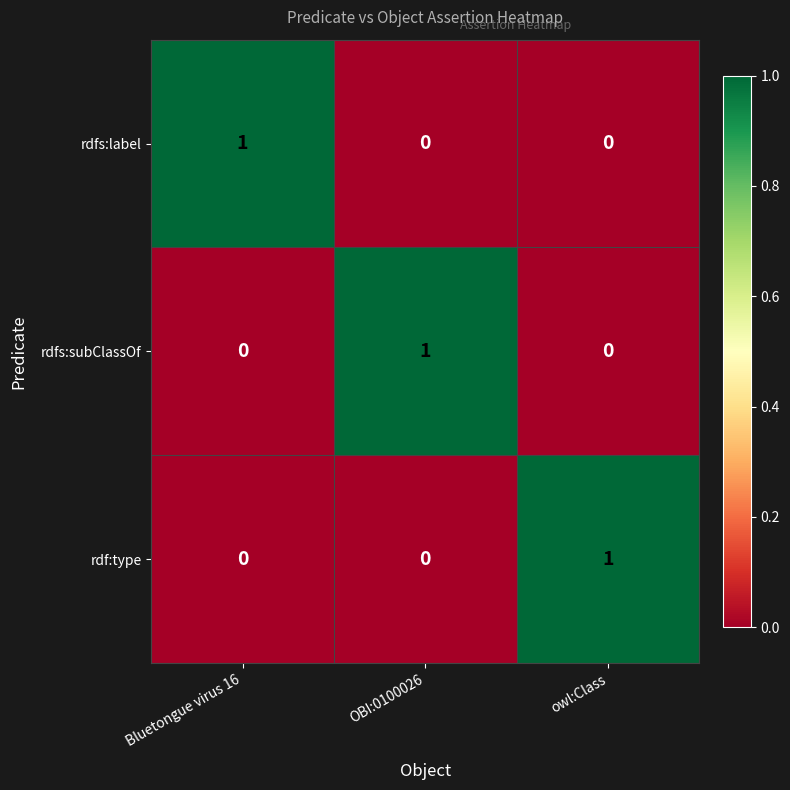

Is the value of rdf:type at owl:Class greater than the value of rdfs:subClassOf at owl:Class?

Yes